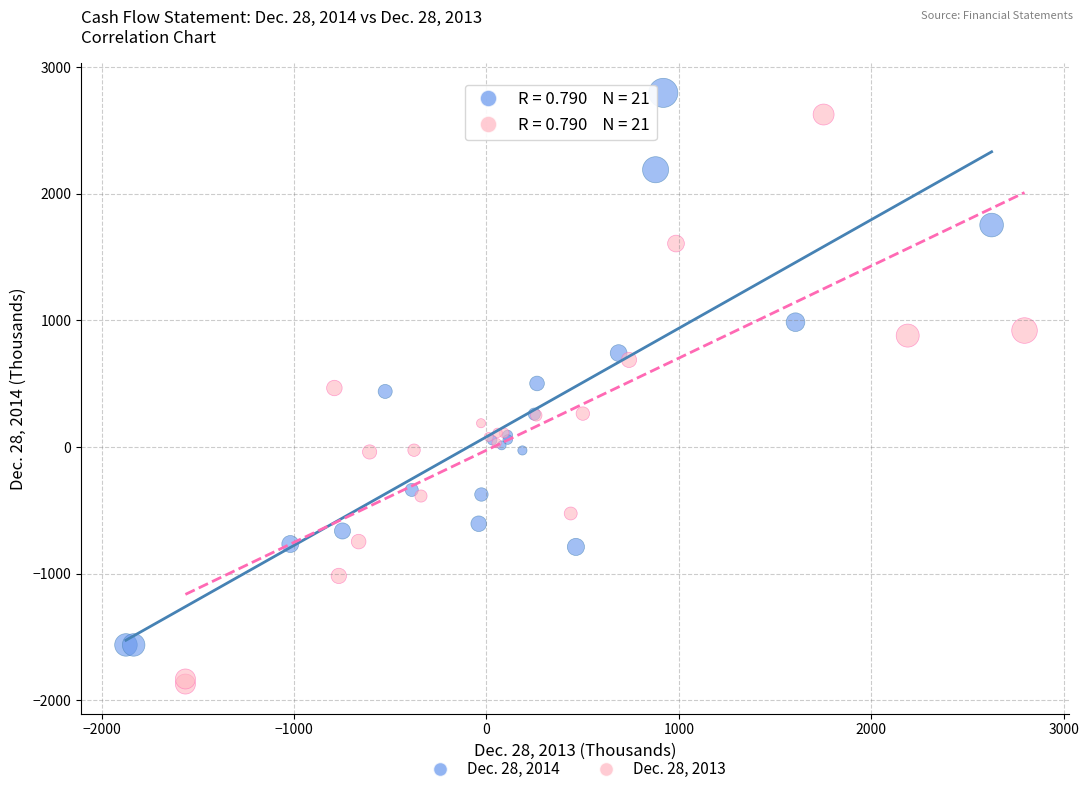

Which series contains the lowest Y value?

Dec. 28, 2013